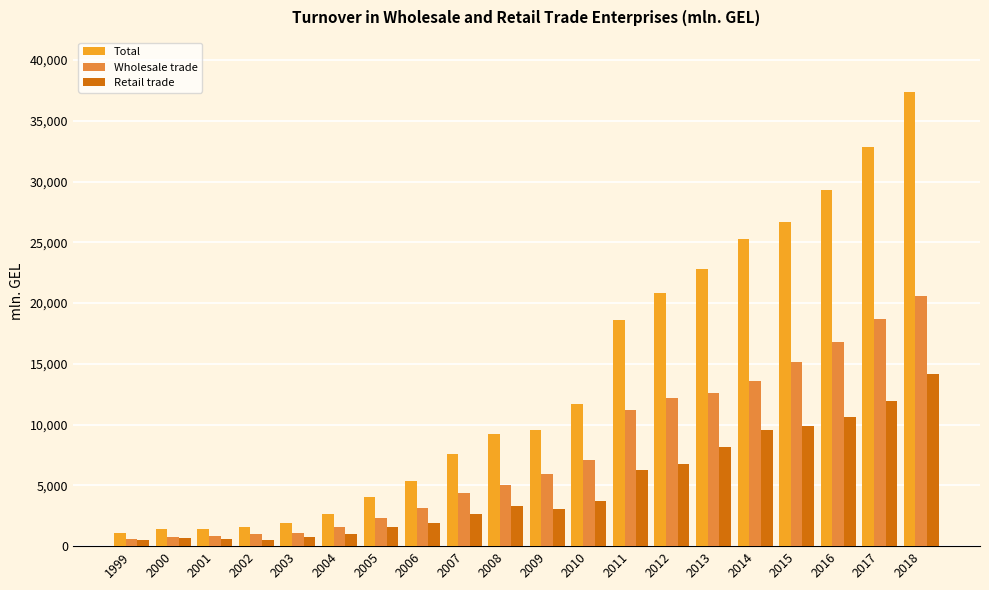

Which category has the highest value across all series?

2018